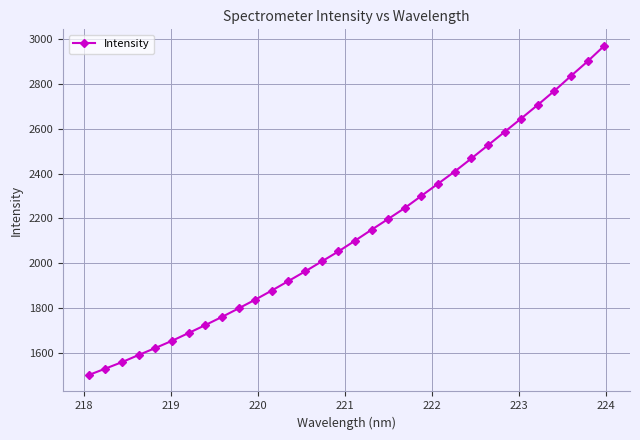

What is the sum of all values?

68262.3